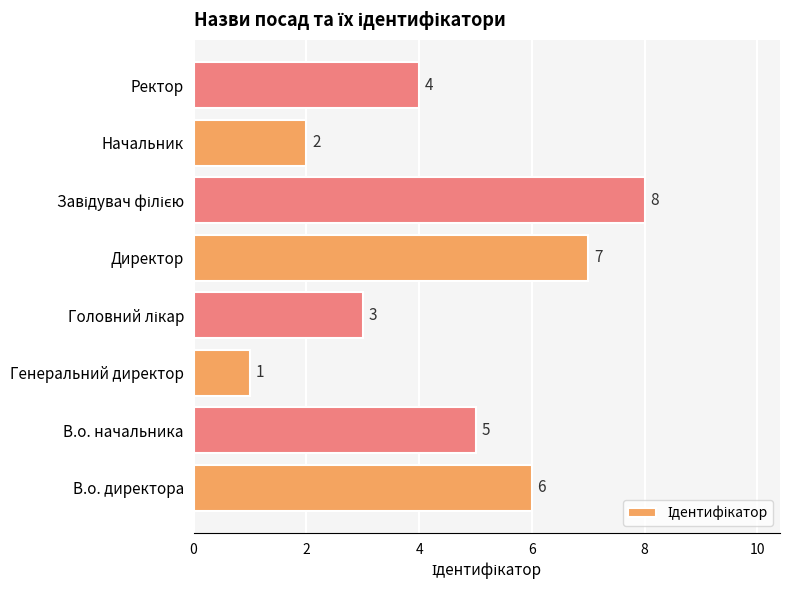

Does the chart contain any negative values?

No